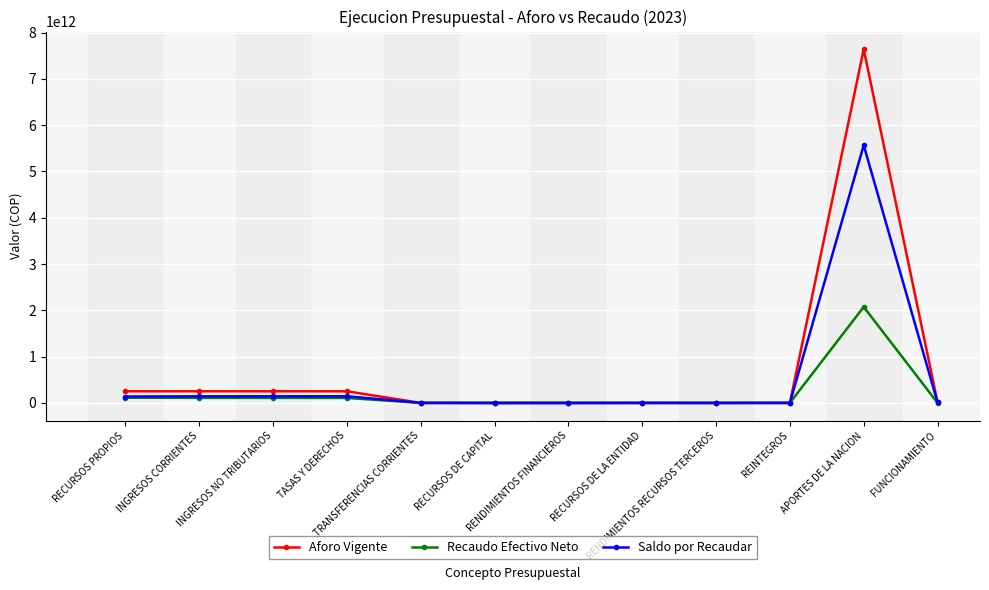

Which series has the widest spread of values?

Aforo Vigente